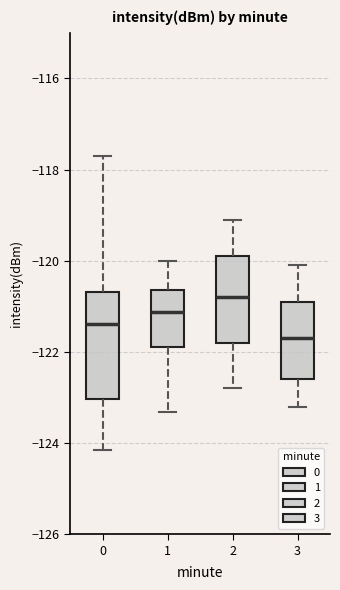

Comparing the boxes themselves (not the whiskers), which one is the tallest?

0